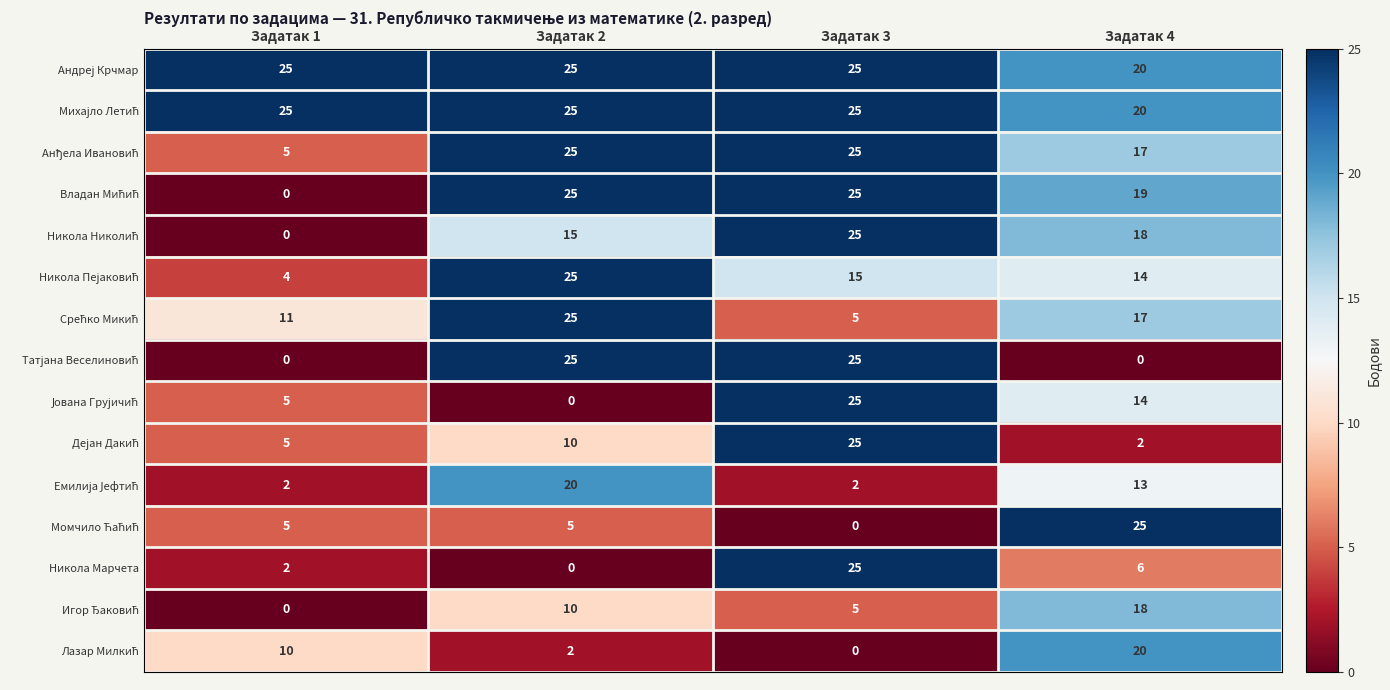

What is the spread (max minus min) of values at Задатак 4?

25